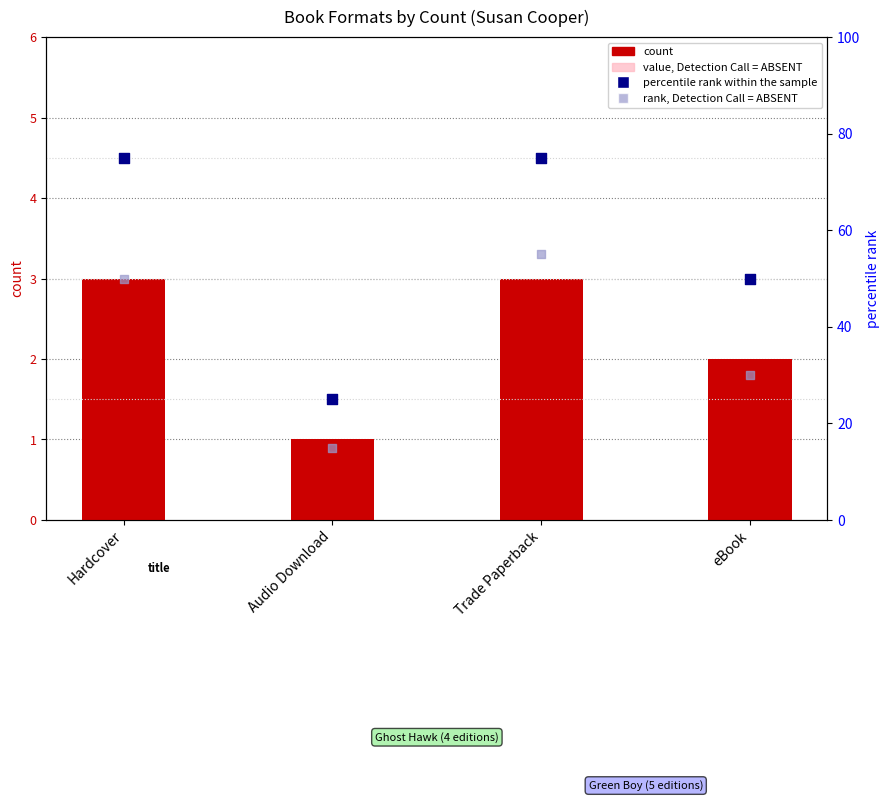

Which series has the largest total across all categories?

percentile rank within the sample